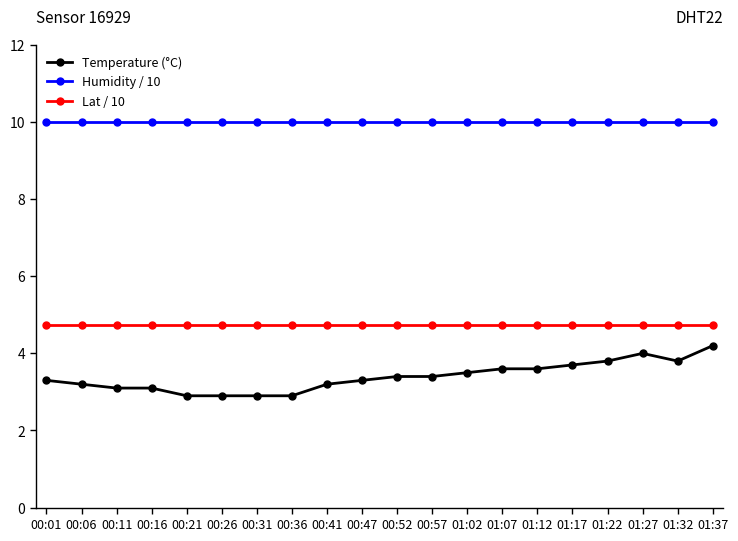

The Temperature (°C) series shows 1.9 at 01:32. True or false?

False